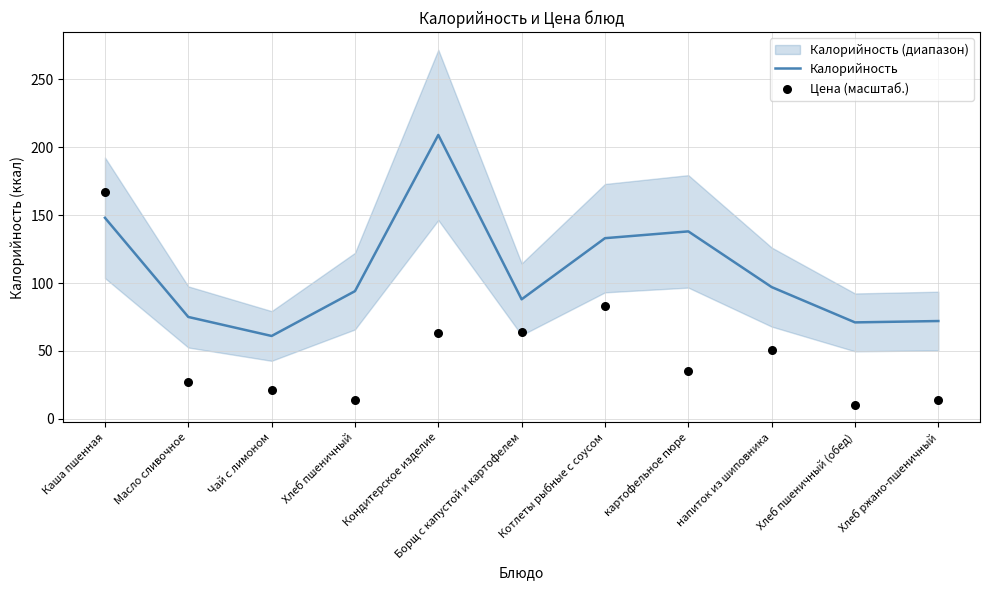

Which series has the largest total across all categories?

Калорийность